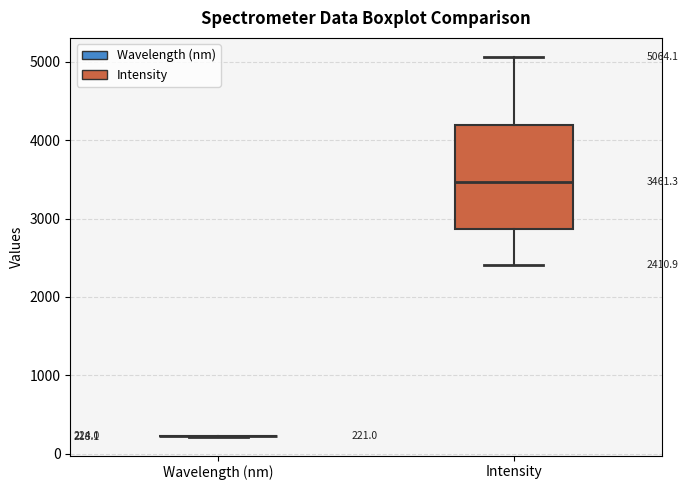

Comparing the boxes themselves (not the whiskers), which one is the tallest?

Intensity